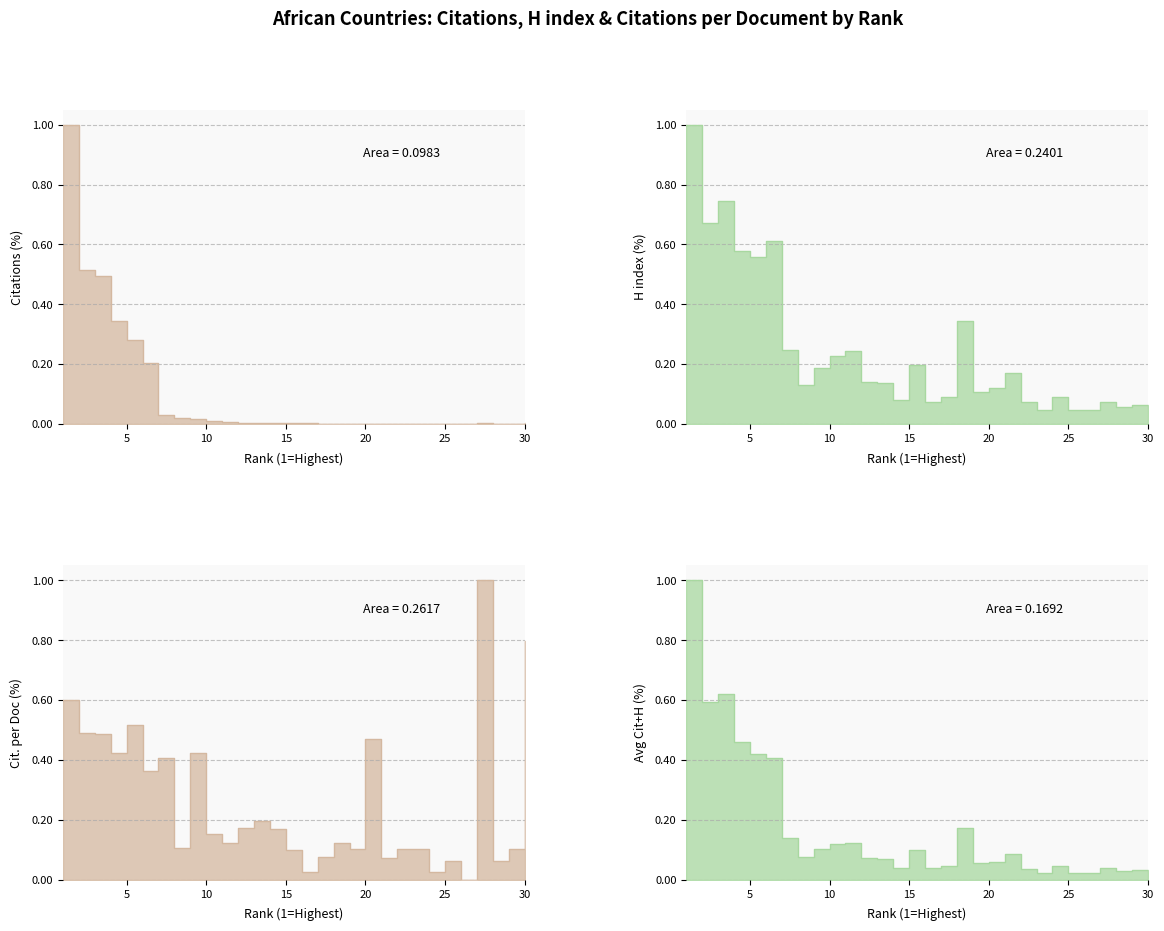

True or false: Citations per document and Citations intersect in this chart.

True